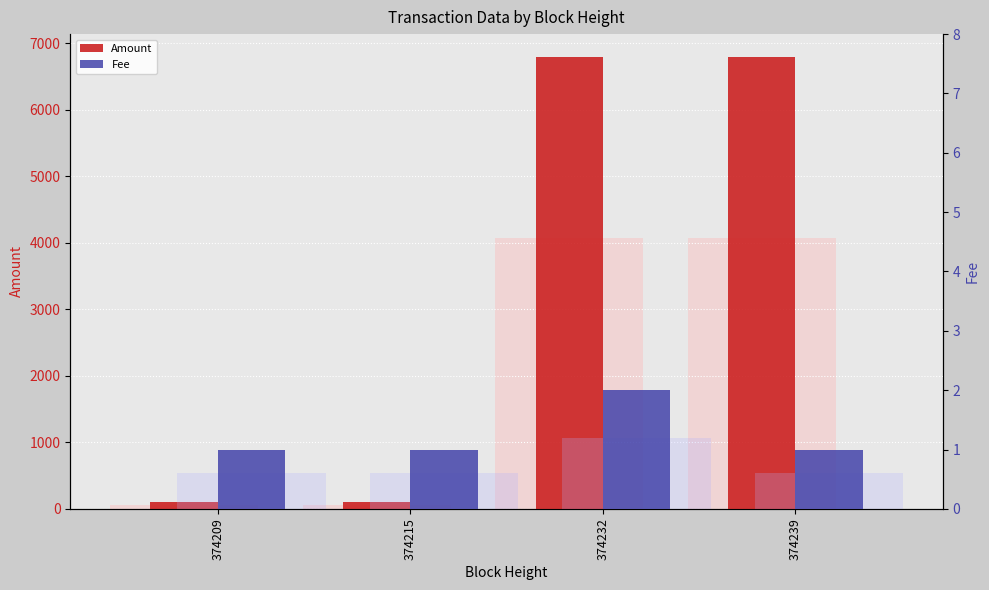

What is the average value of the Fee series?

1